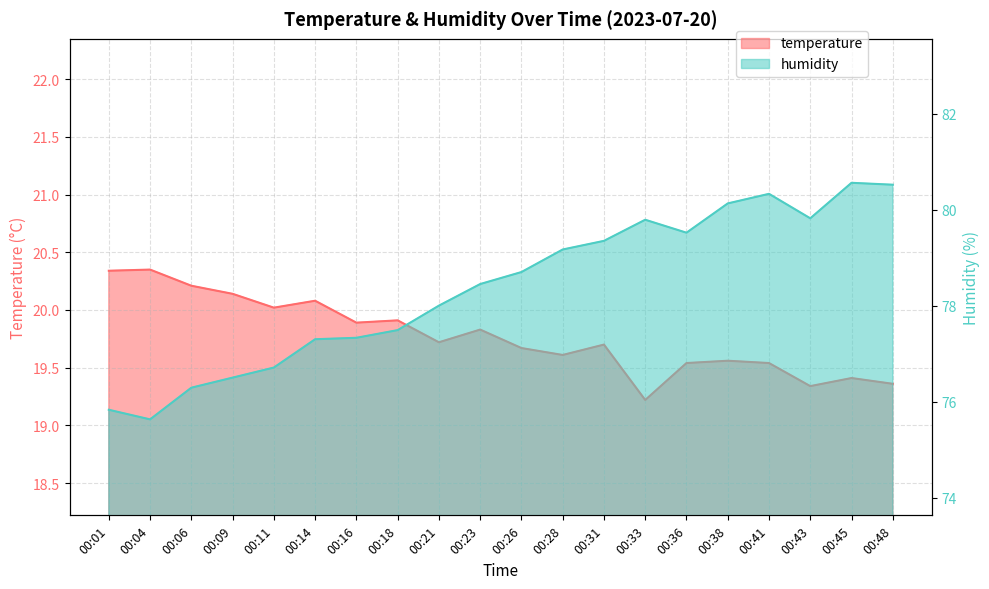

List the series in order of their overall mean, lowest first.

temperature, humidity